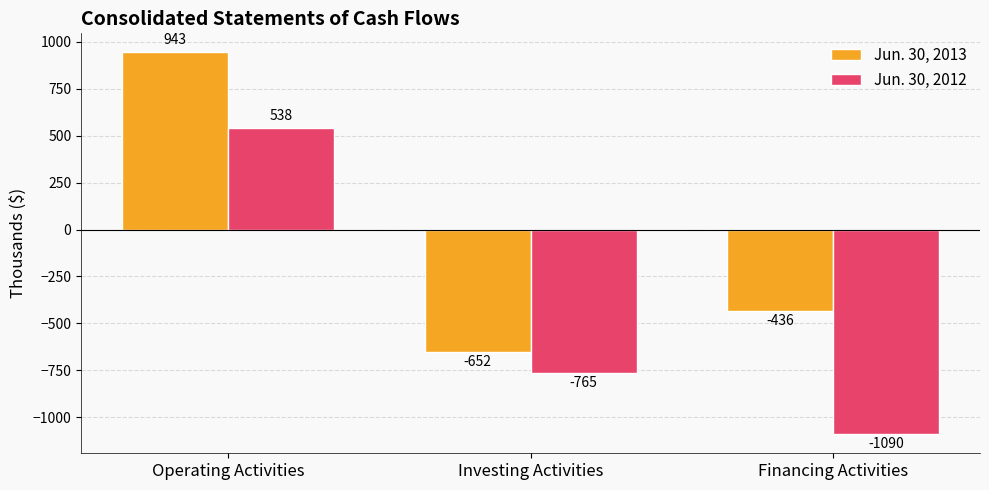

Reading left to right, transcribe all the data shown in this chart.

Jun. 30, 2013: Operating Activities=943	Investing Activities=-652	Financing Activities=-436
Jun. 30, 2012: Operating Activities=538	Investing Activities=-765	Financing Activities=-1090